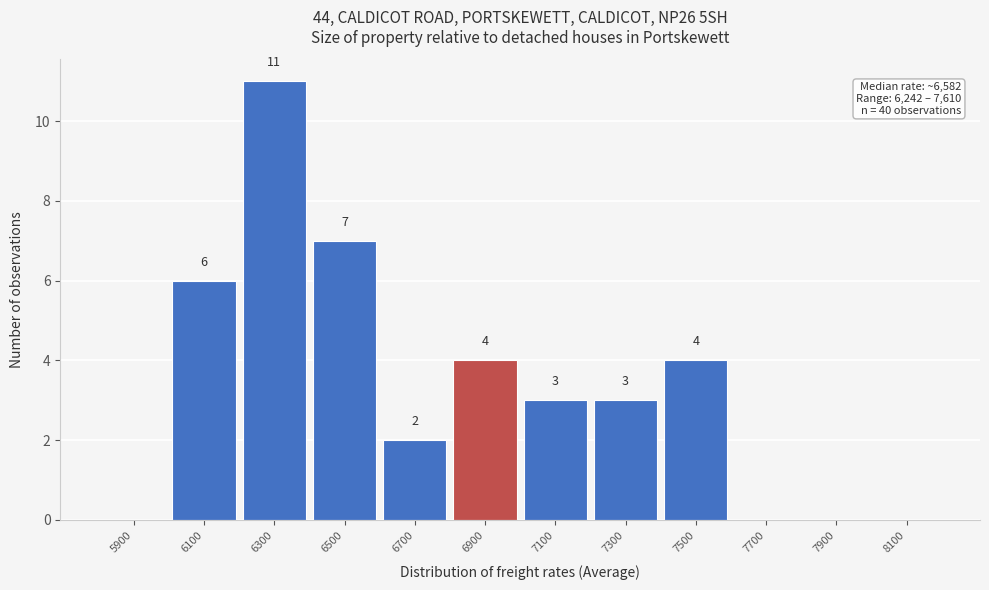

Reading right to left, transcribe all the data shown in this chart.

8100=0	7900=0	7700=0	7500=4	7300=3	7100=3	6900=4	6700=2	6500=7	6300=11	6100=6	5900=0